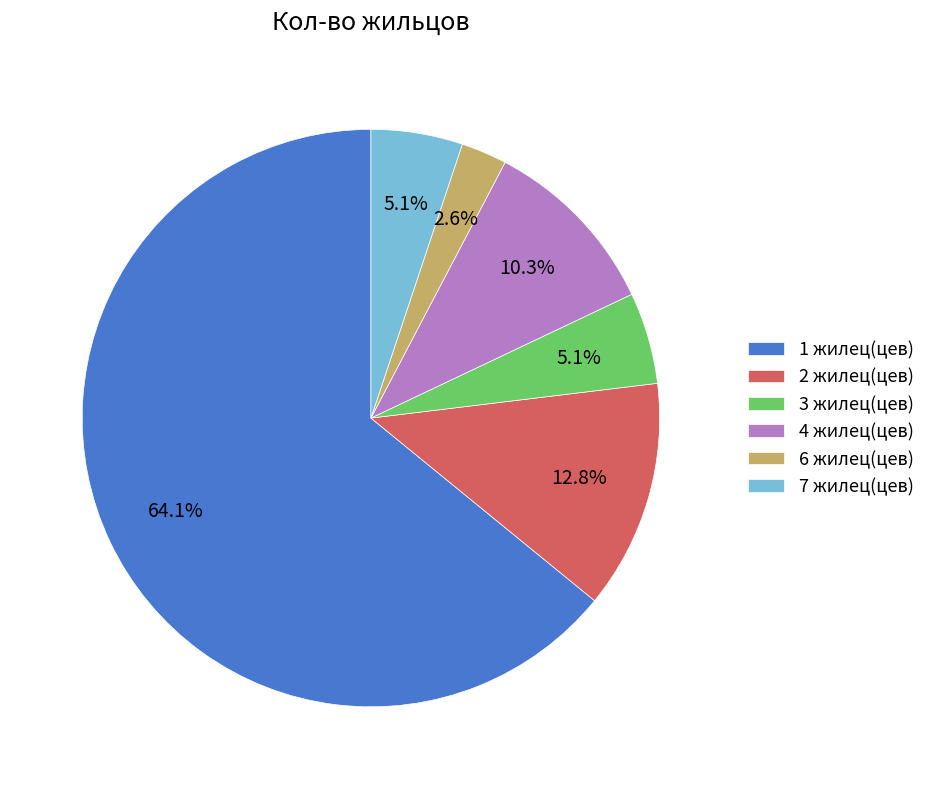

How many segments does this pie chart have?

6